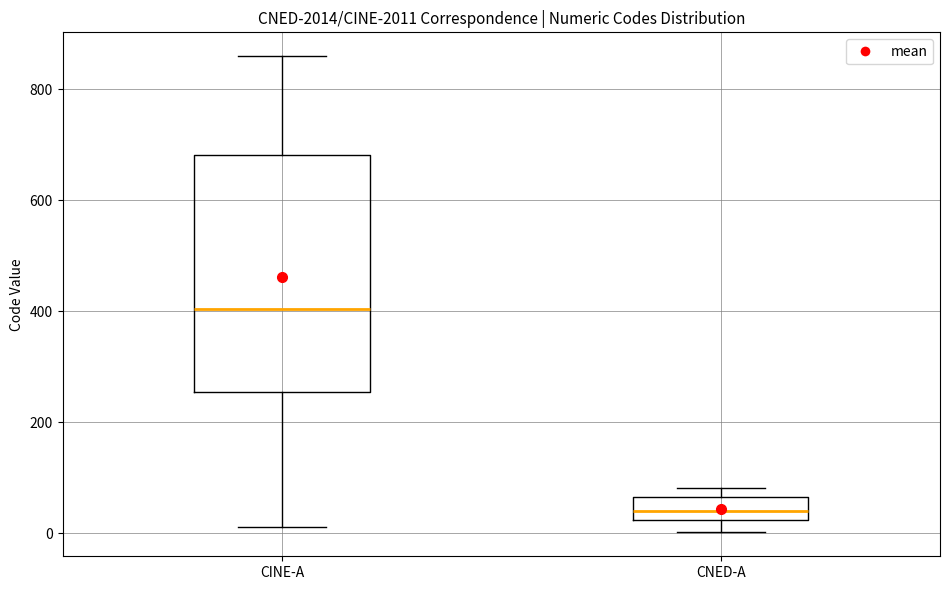

Reading left to right, transcribe this box plot: for each box, give where its median line is, the range the box spans, and where its two whiskers end, as read against the y-axis. The values are not printed on the chart, so give them approximately, as read against the axis.

CINE-A: median 400, box 260 to 680, whiskers 20 to 860
CNED-A: median 40, box 20 to 60, whiskers 0 to 80